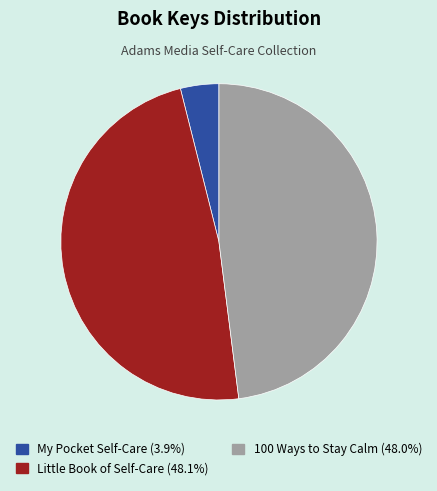

How many slices are in this pie chart?

3